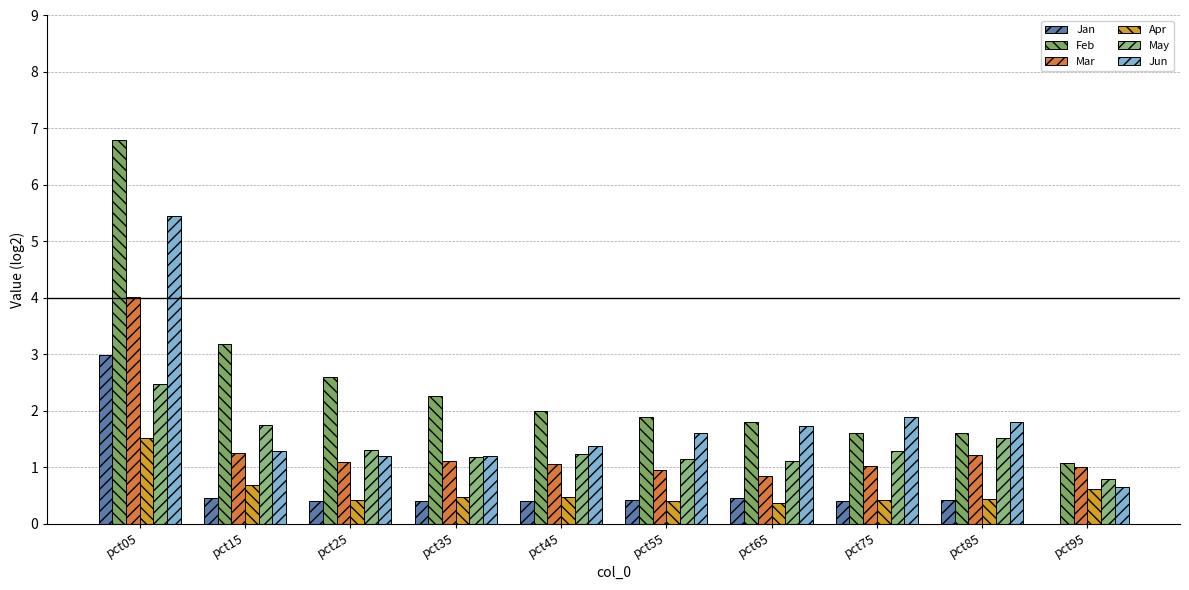

How many data points does each series have?

10